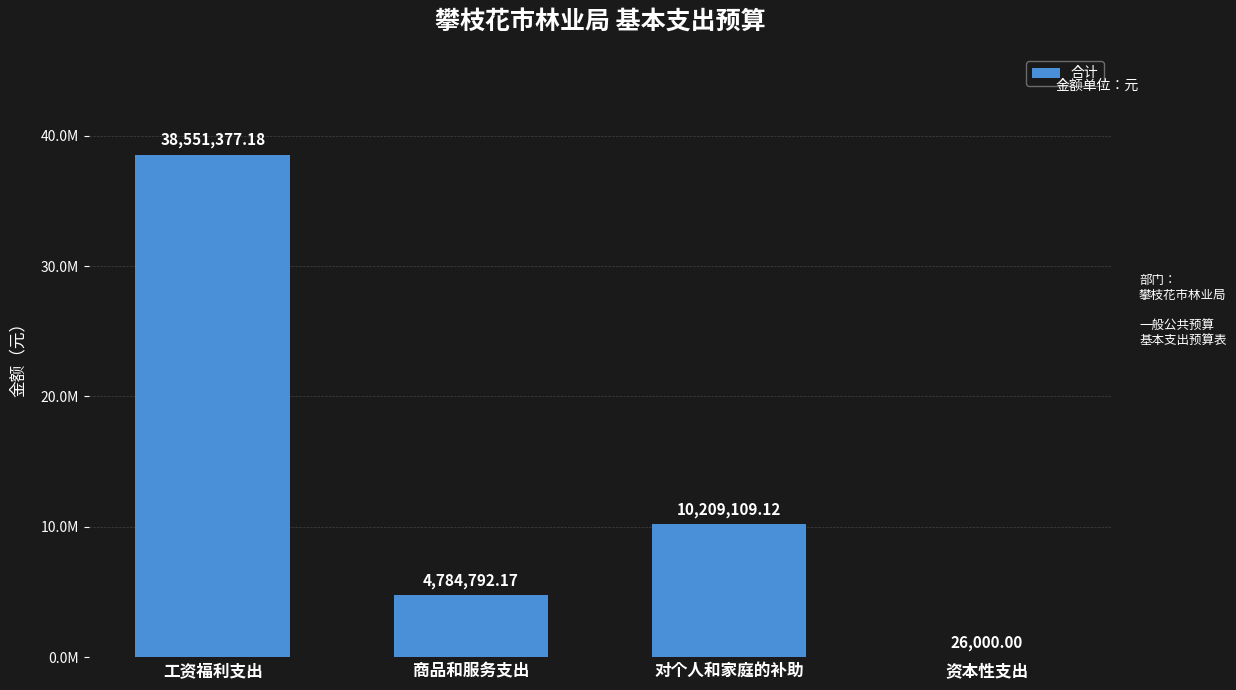

Reading left to right, list all the values displayed in this chart.

工资福利支出=38551377.2	商品和服务支出=4784792.2	对个人和家庭的补助=10209109.1	资本性支出=26000.0